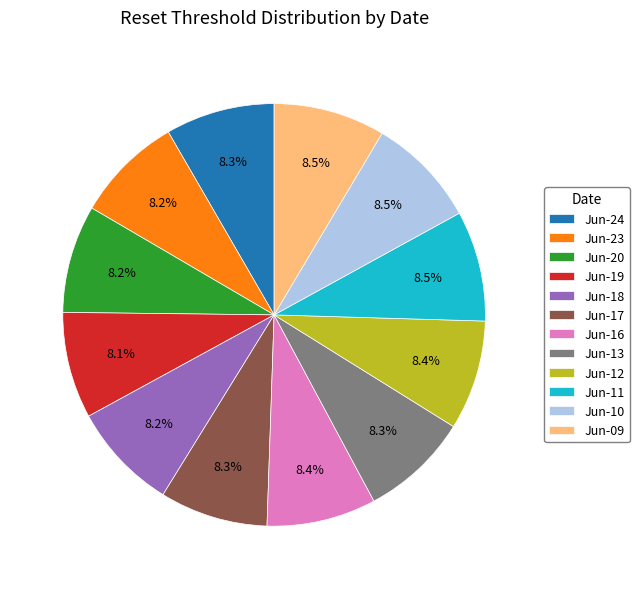

Does Jun-12 represent more than half of the total?

No